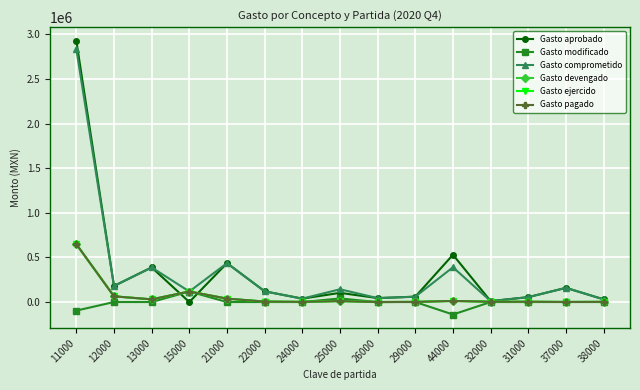

Is this an area chart (filled region under the line)?

No